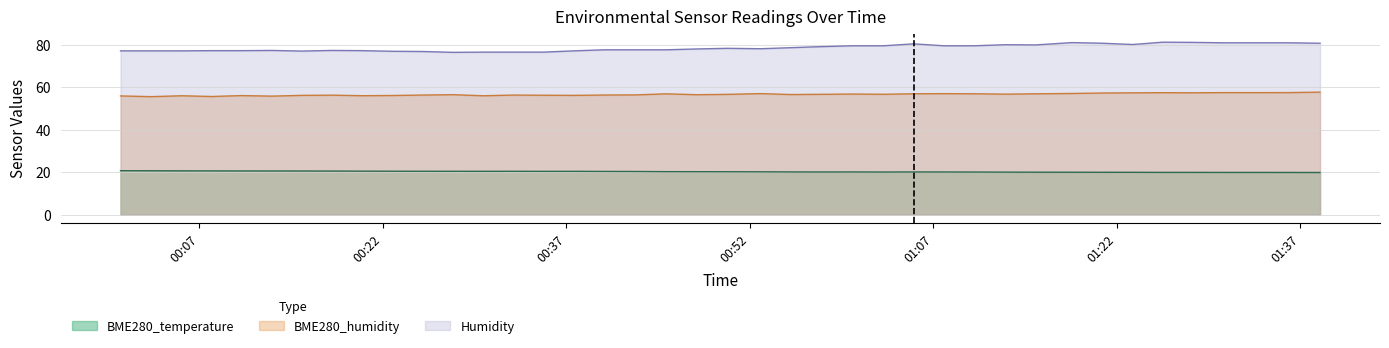

What is the difference between the second highest and minimum values in the BME280_humidity series?

1.9